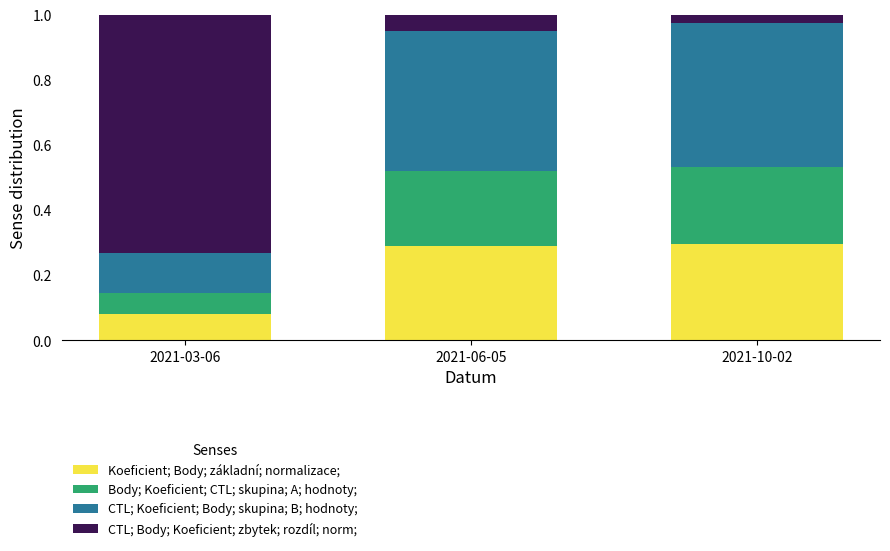

What is the total value across all series at 2021-10-02?

1.0